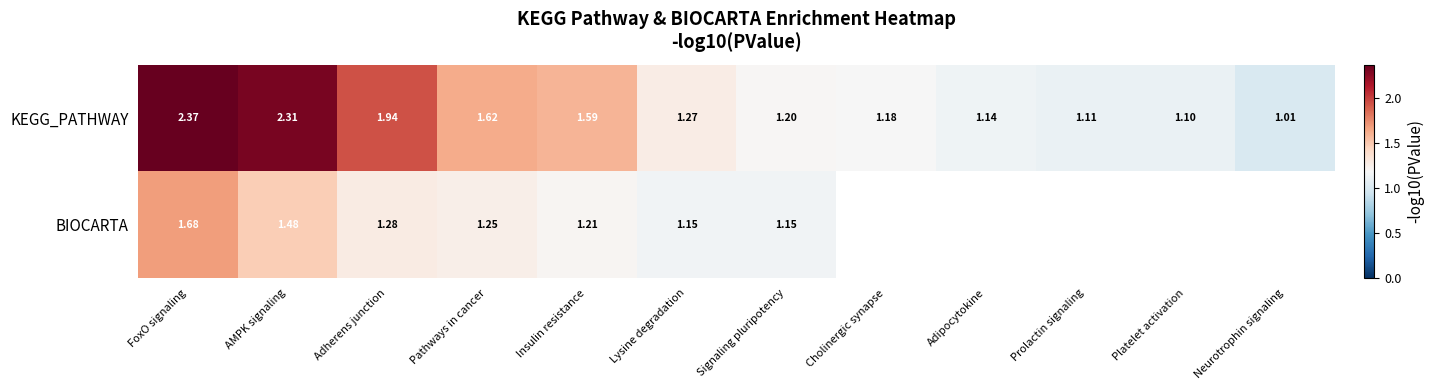

At Pathways in cancer, list the series in order from largest to smallest.

KEGG_PATHWAY, BIOCARTA